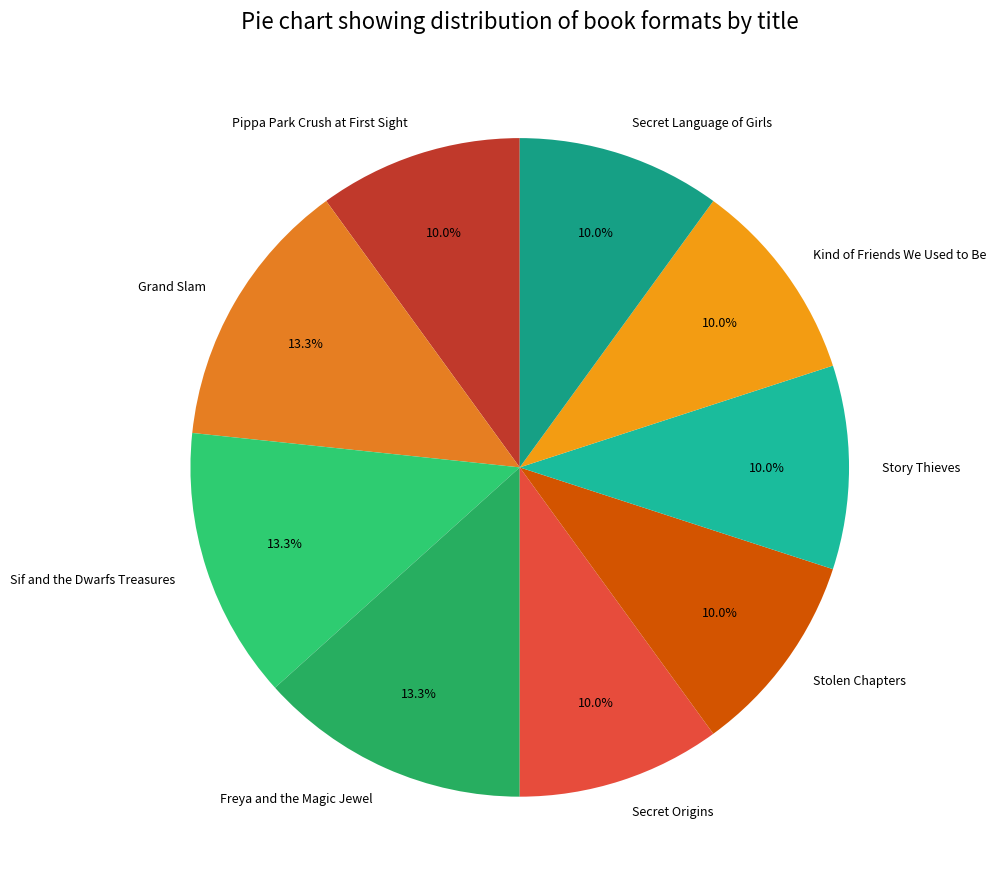

To the nearest percent, what is the difference between the largest and smallest slice percentages?

3%